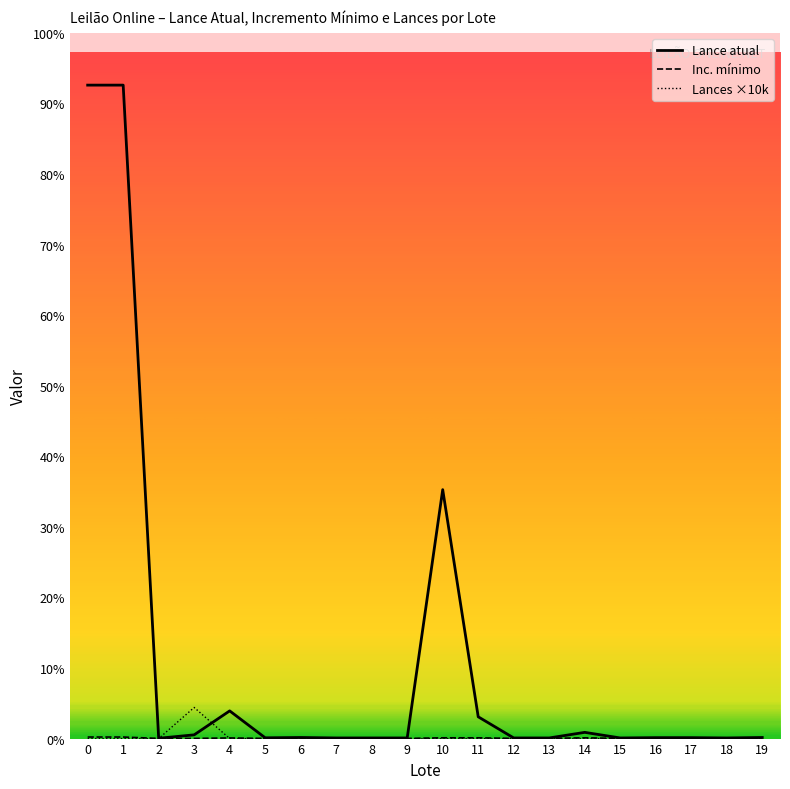

Does the chart display data point markers on the line(s)?

No